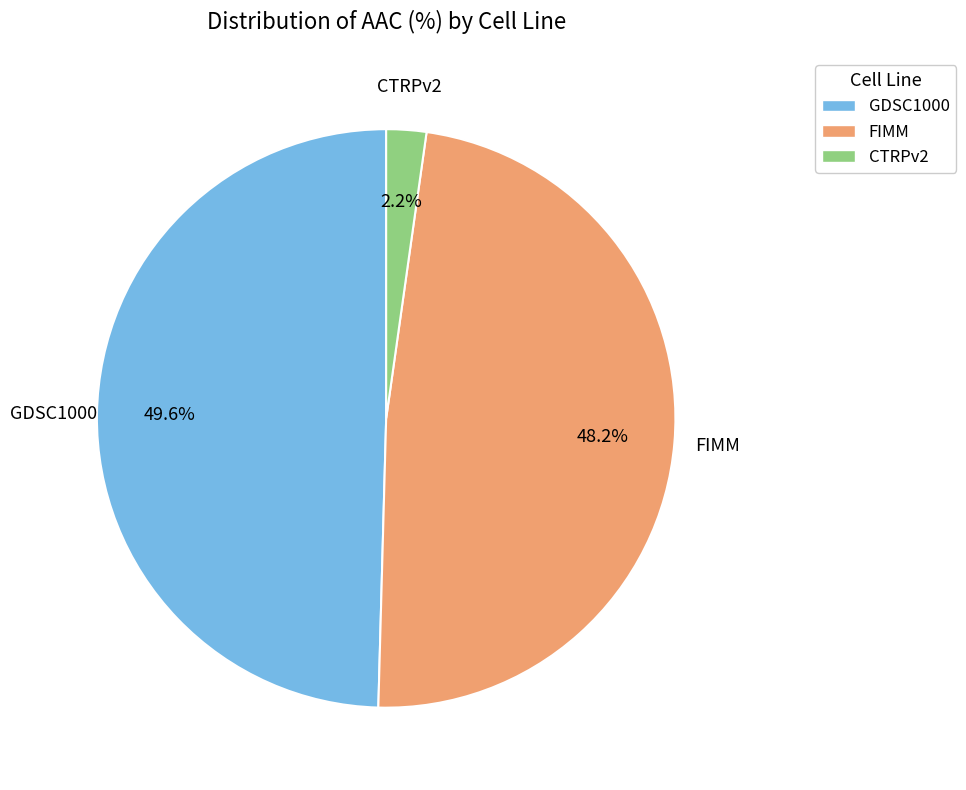

What percentage is the CTRPv2 slice, to the nearest percent?

2%